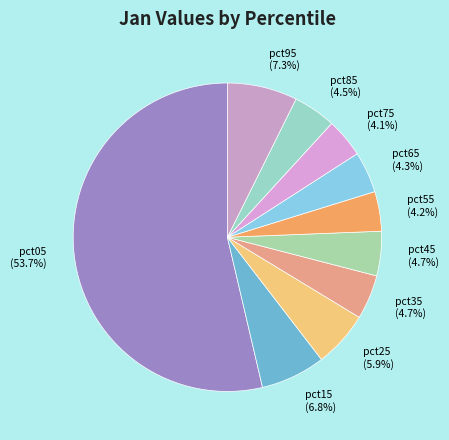

To the nearest percent, what is the difference between the pct95 and pct45 slice percentages?

3%